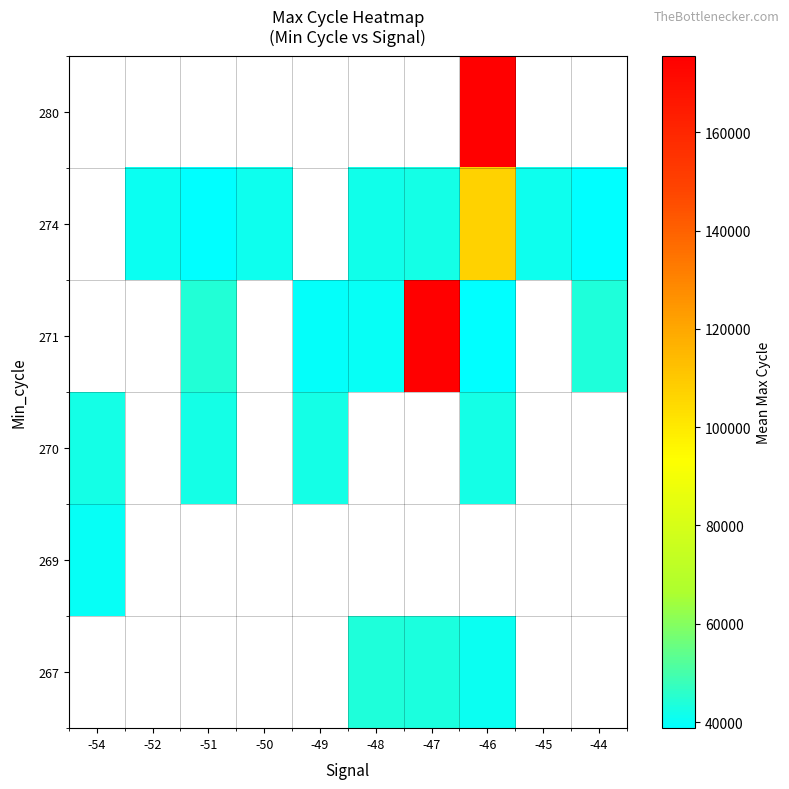

True or false: 271 has a value of 67412.0 at -48.

False